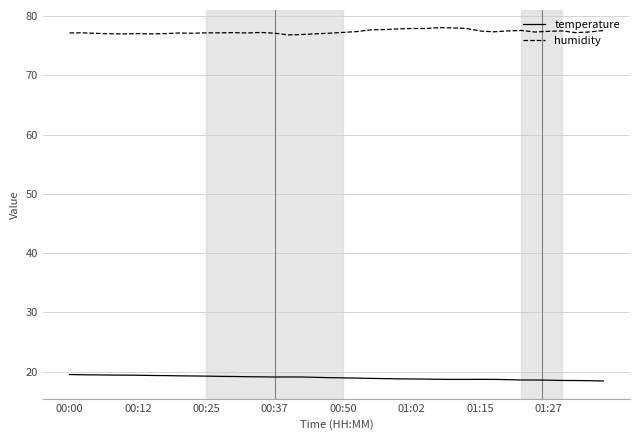

Rank the series by their maximum value, from lowest to highest.

temperature, humidity